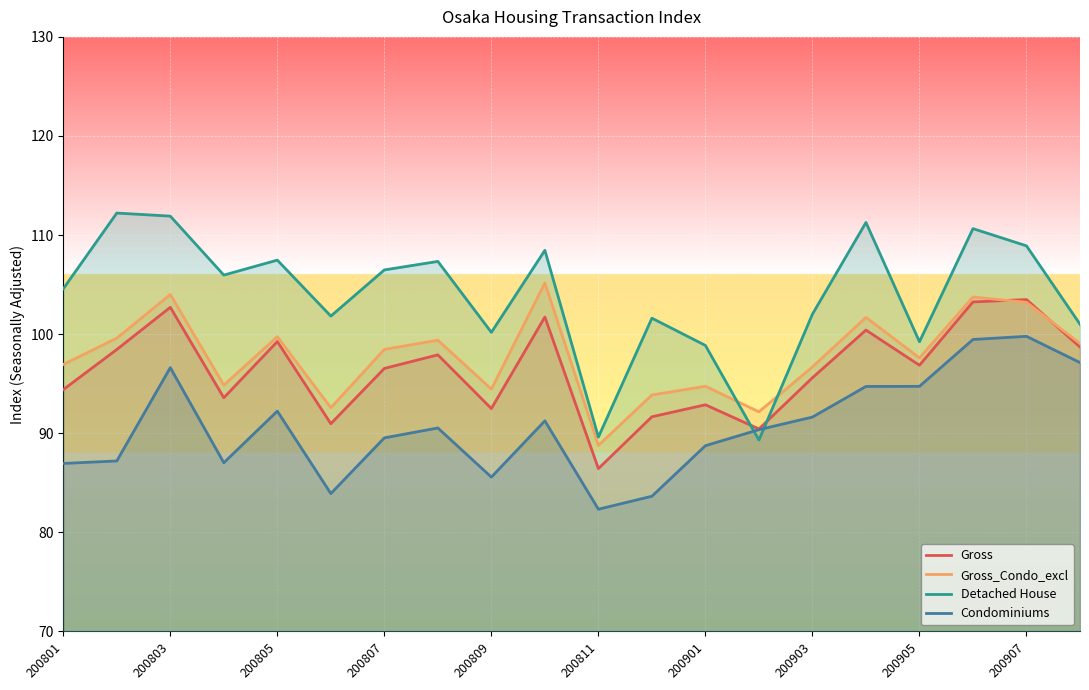

At which label is Gross closest to 94?

200801